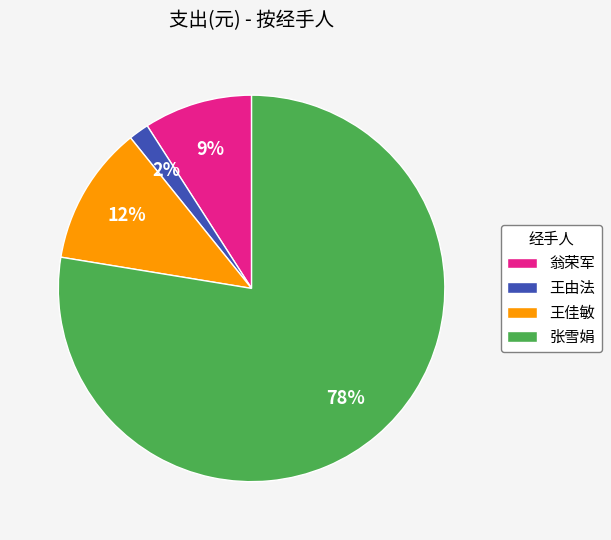

Which has a higher value, 张雪娟 or 王佳敏?

张雪娟